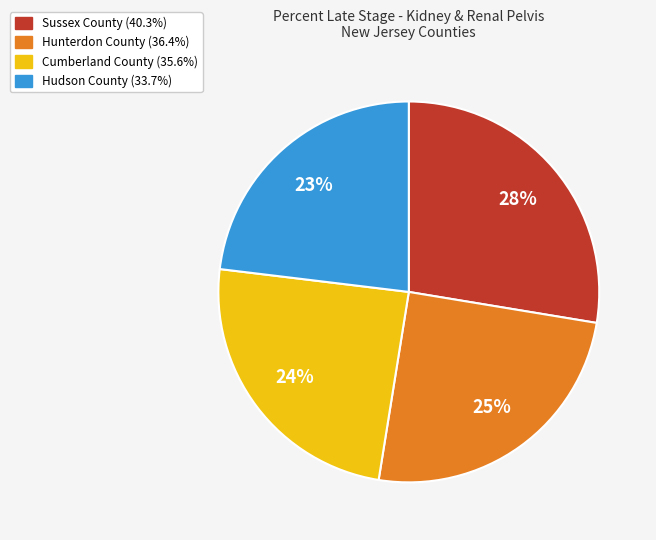

To the nearest percent, what is the difference between the largest and smallest slice percentages?

5%